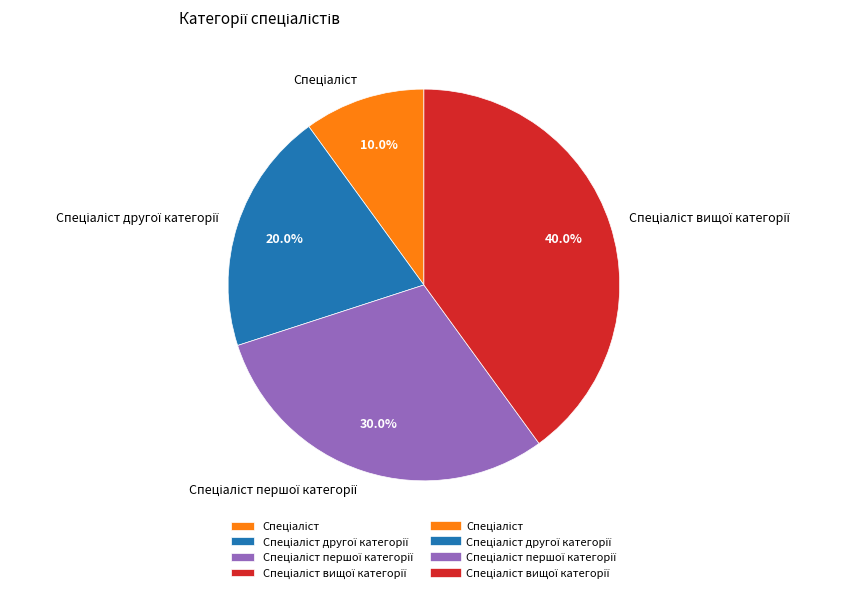

Is there a majority slice in this chart?

No